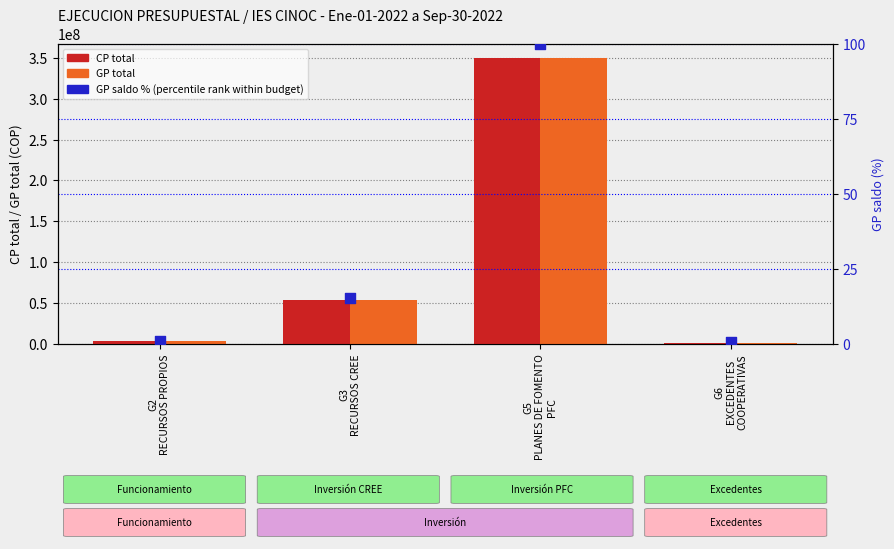

What is the total value across all series at G2
RECURSOS PROPIOS?

6400000.9